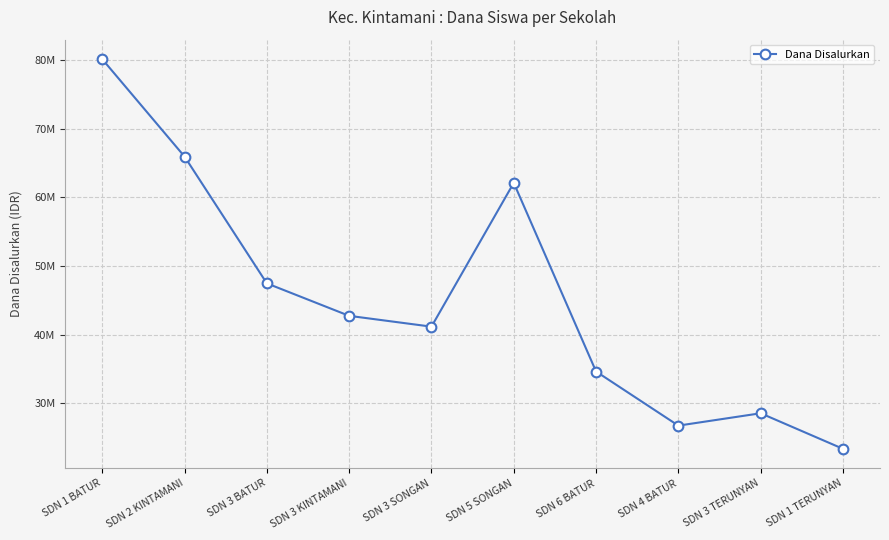

Is this an area chart (filled region under the line)?

No